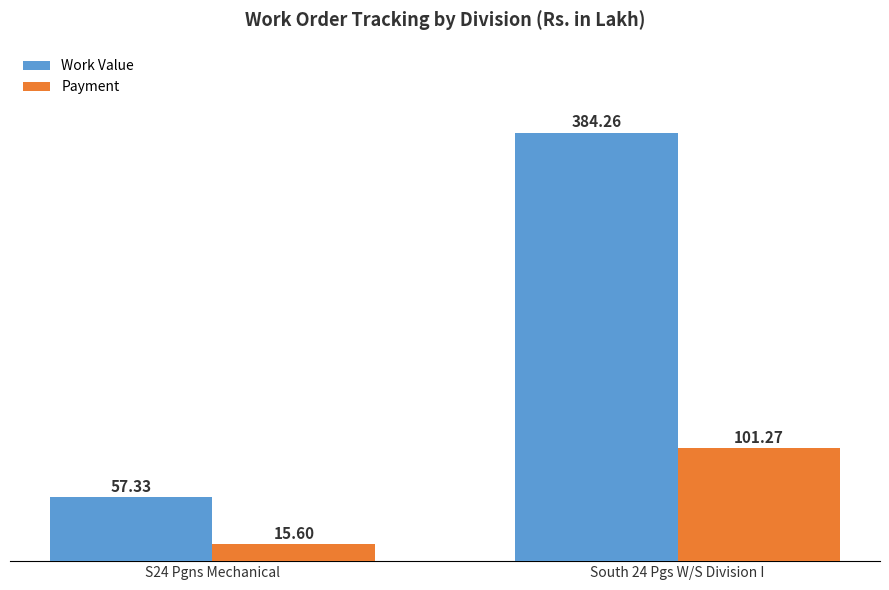

What is the difference between the maximum and minimum values in the Payment series?

85.7